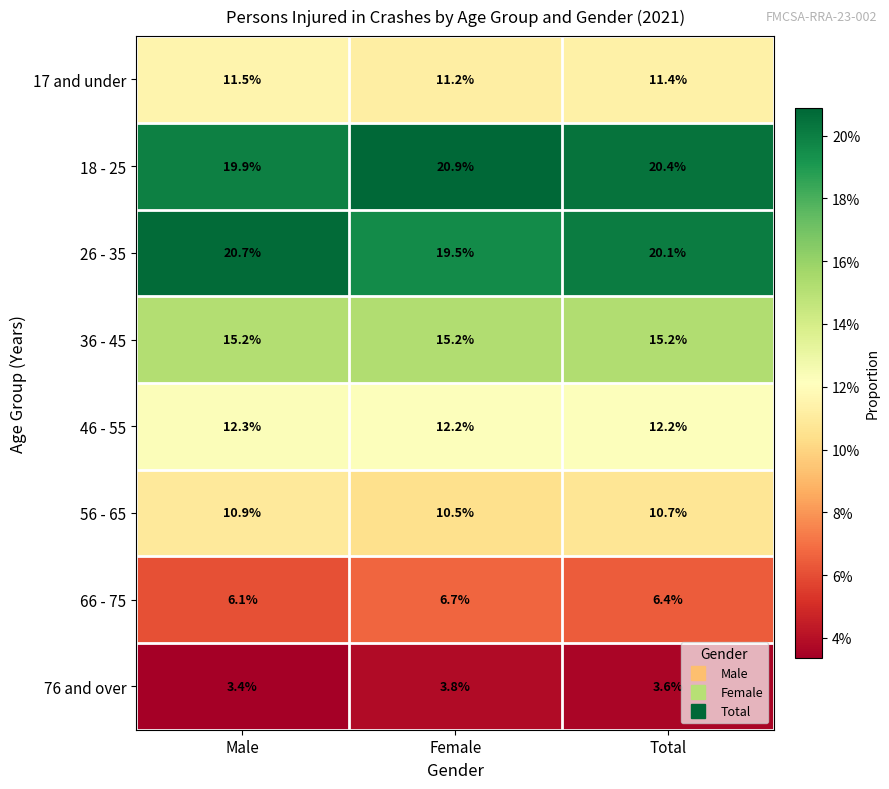

Reading left to right, extract all data points from this chart.

17 and under: Male=11.5	Female=11.2	Total=11.4
18 - 25: Male=19.9	Female=20.9	Total=20.4
26 - 35: Male=20.7	Female=19.5	Total=20.1
36 - 45: Male=15.2	Female=15.2	Total=15.2
46 - 55: Male=12.3	Female=12.2	Total=12.2
56 - 65: Male=10.9	Female=10.5	Total=10.7
66 - 75: Male=6.1	Female=6.7	Total=6.4
76 and over: Male=3.4	Female=3.8	Total=3.6